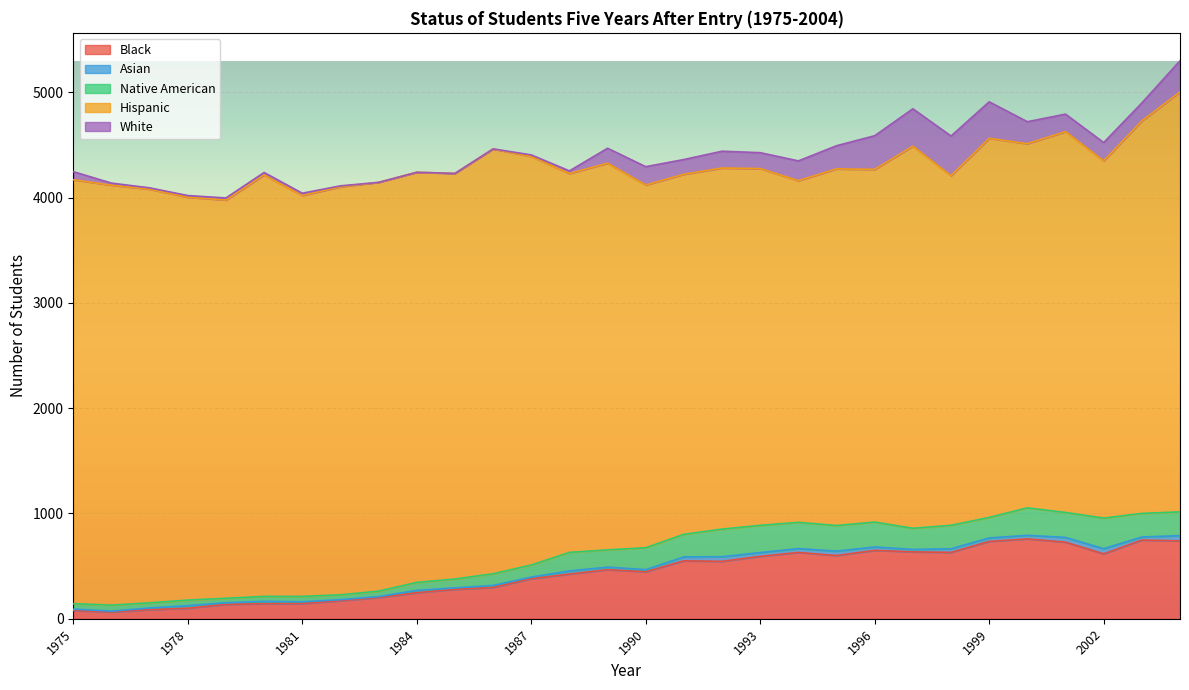

True or false: Asian and Hispanic intersect in this chart.

False